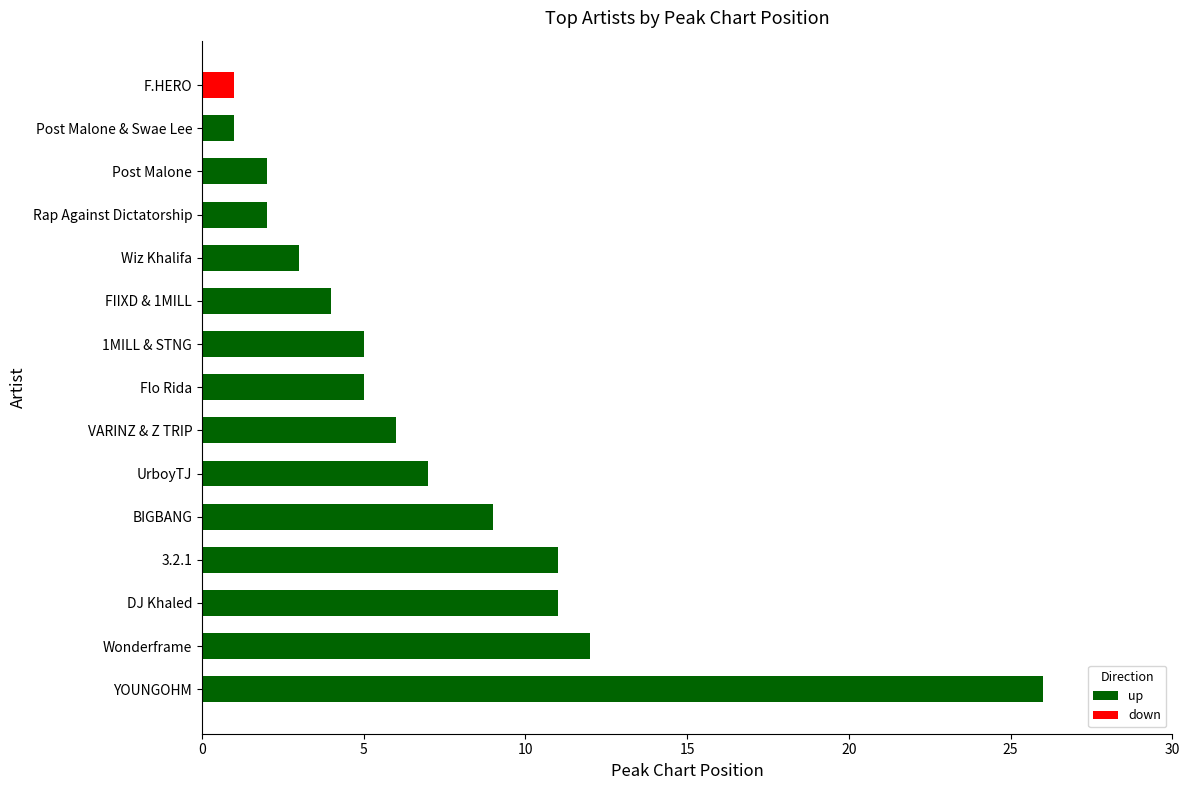

The value at 1MILL & STNG is 5. True or false?

True